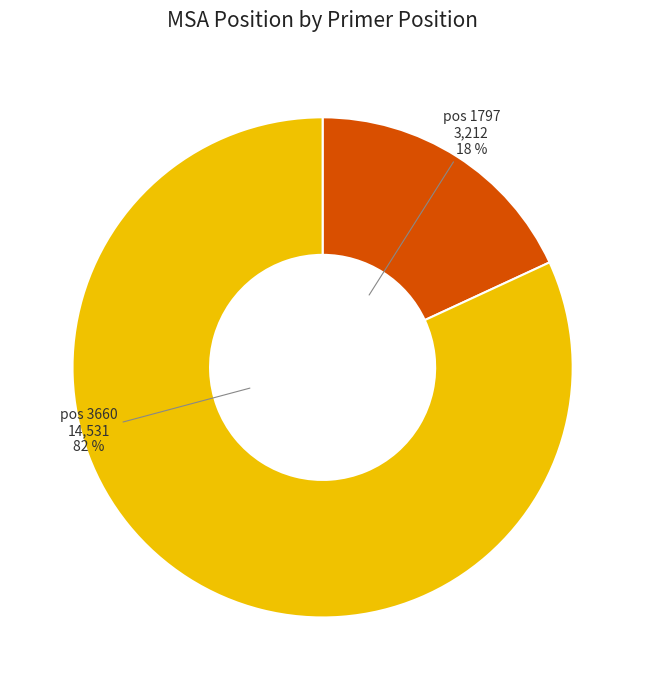

To the nearest percent, what is the difference between the largest and smallest slice percentages?

64%